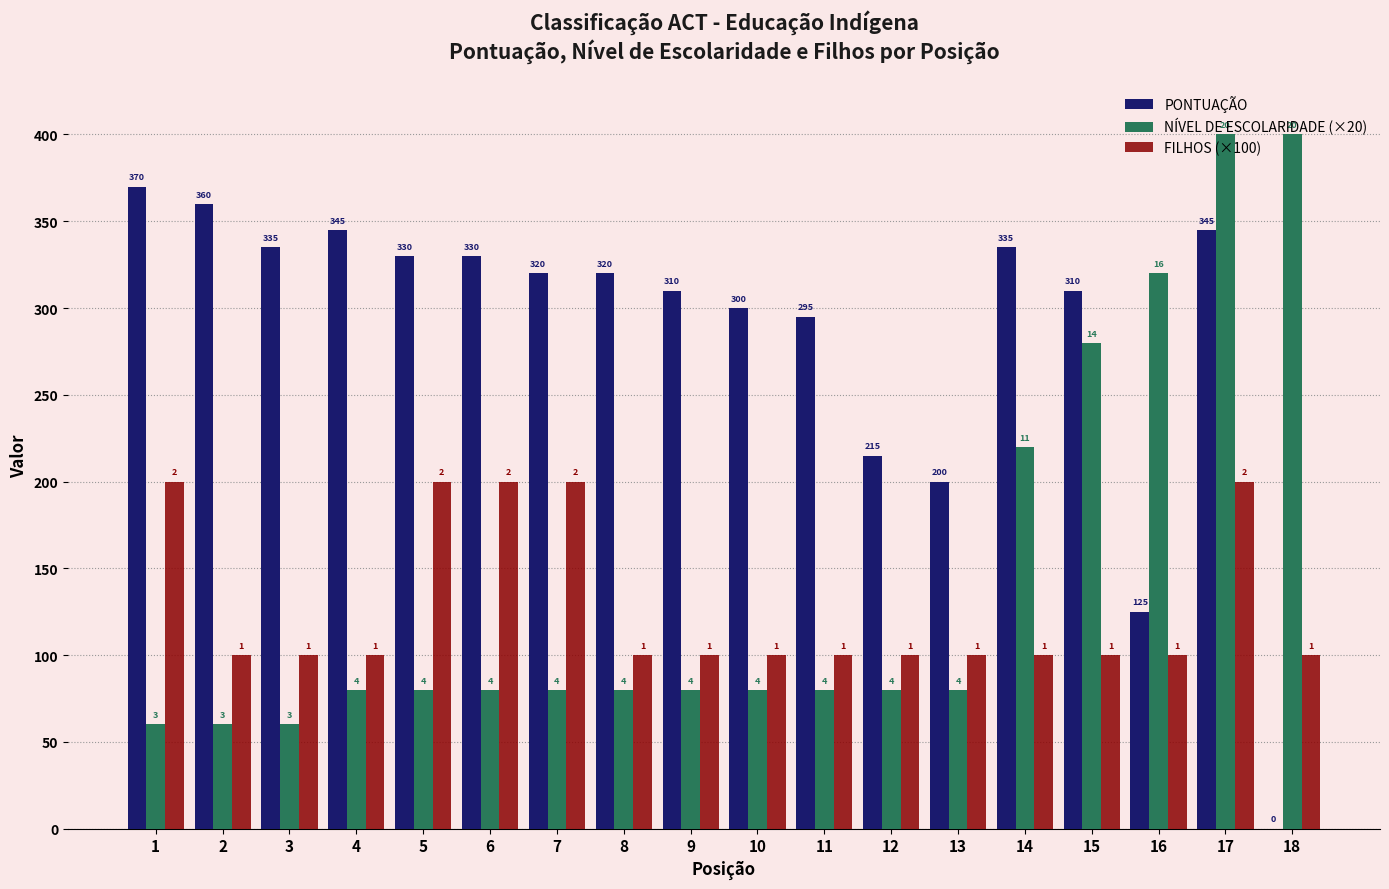

What is the minimum value for FILHOS (×100)?

100